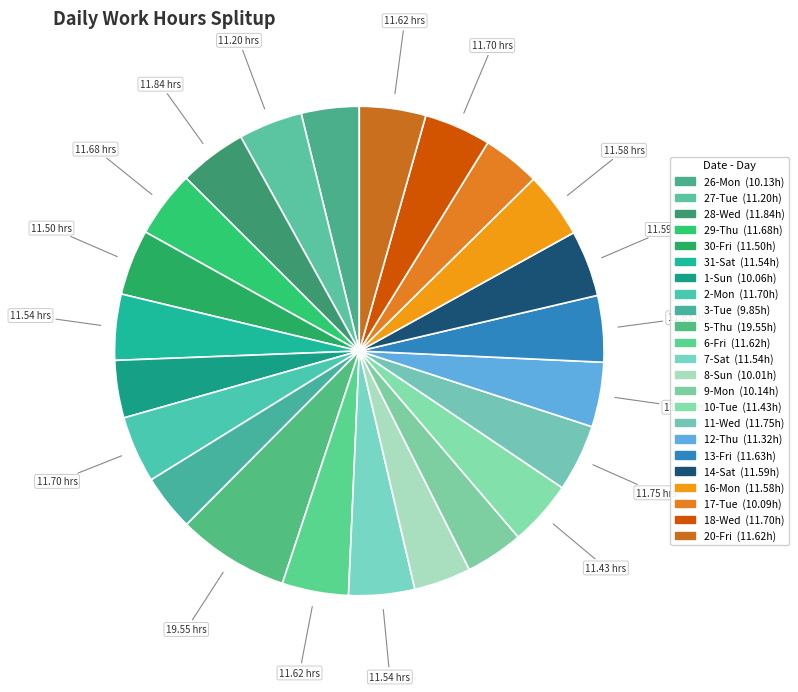

Which slice is the largest?

5-Thu